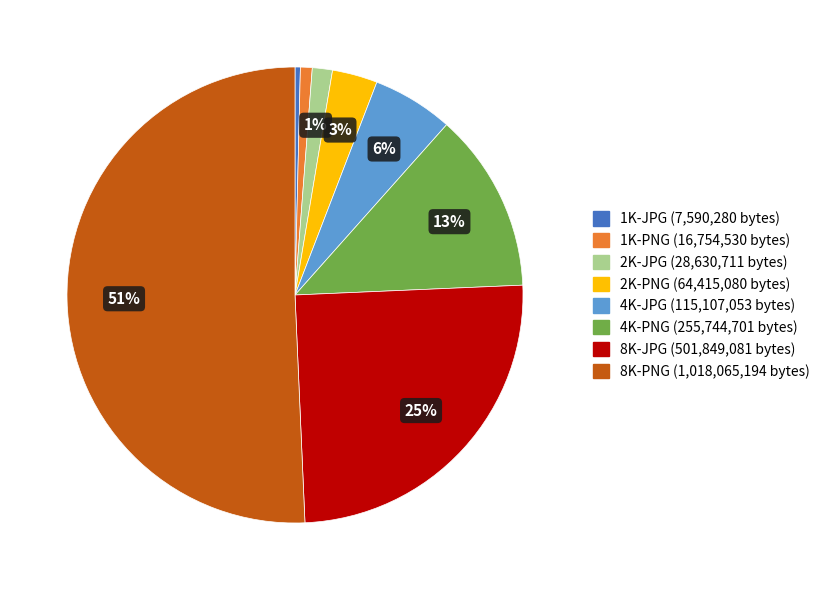

Is it true that 8K-PNG is 40% of the pie?

False